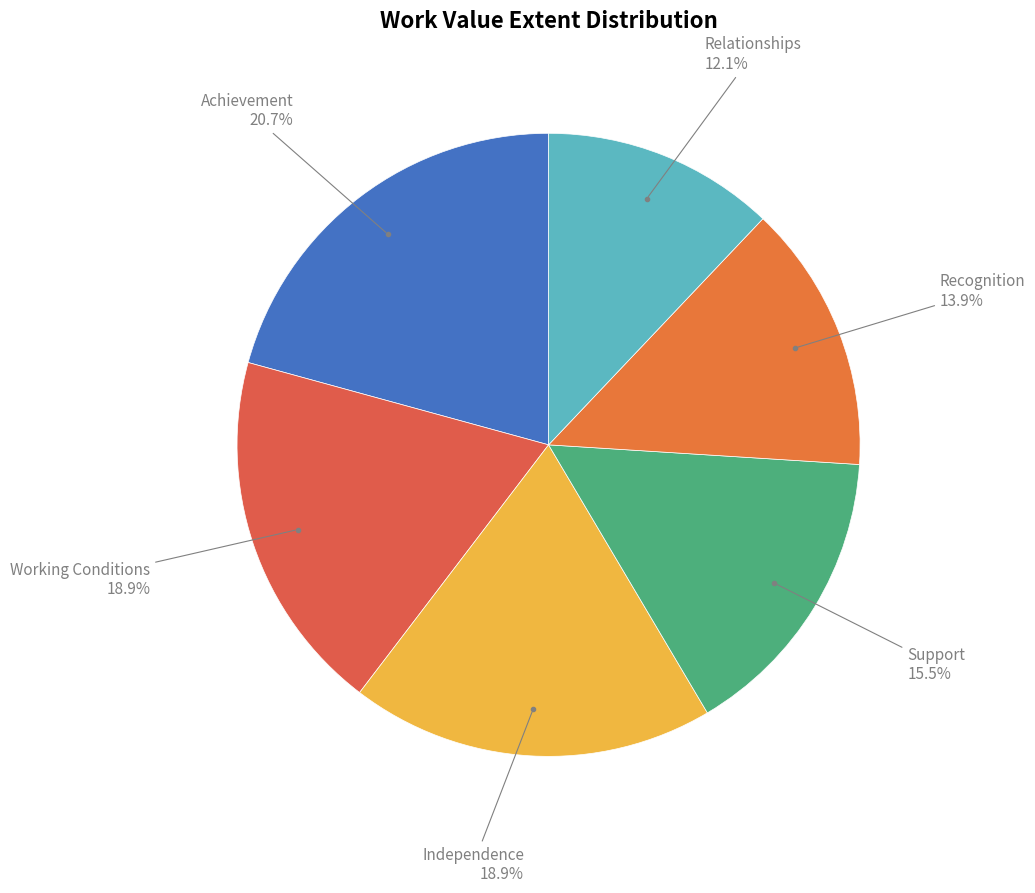

To the nearest percent, what is the combined percentage of Working Conditions and Support?

34%